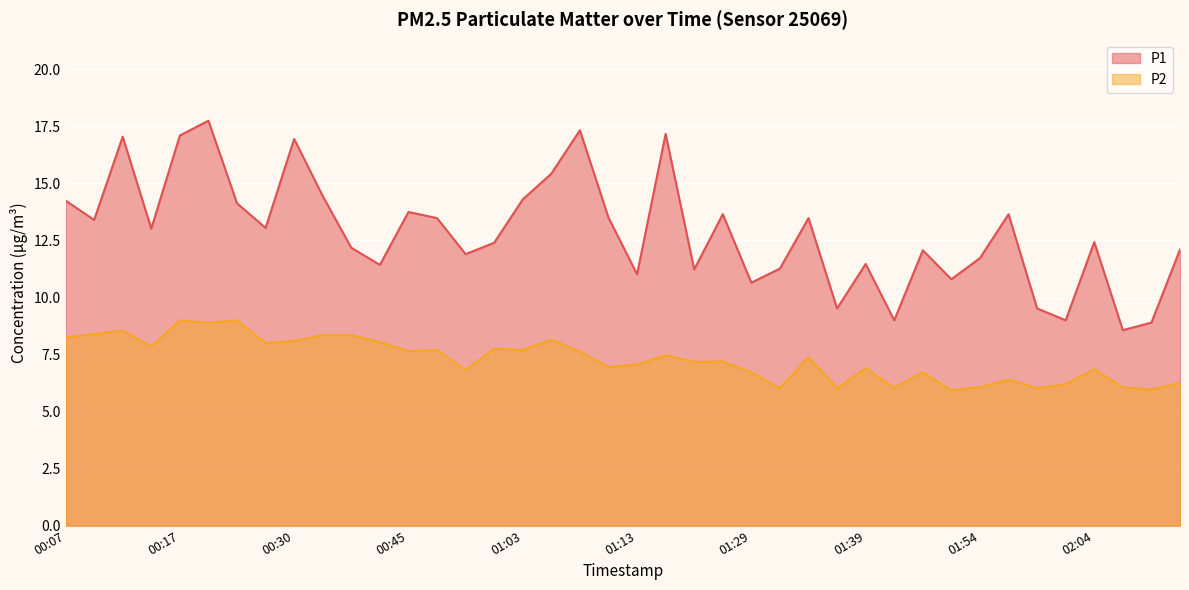

At which label does P1 first exceed 13?

00:07